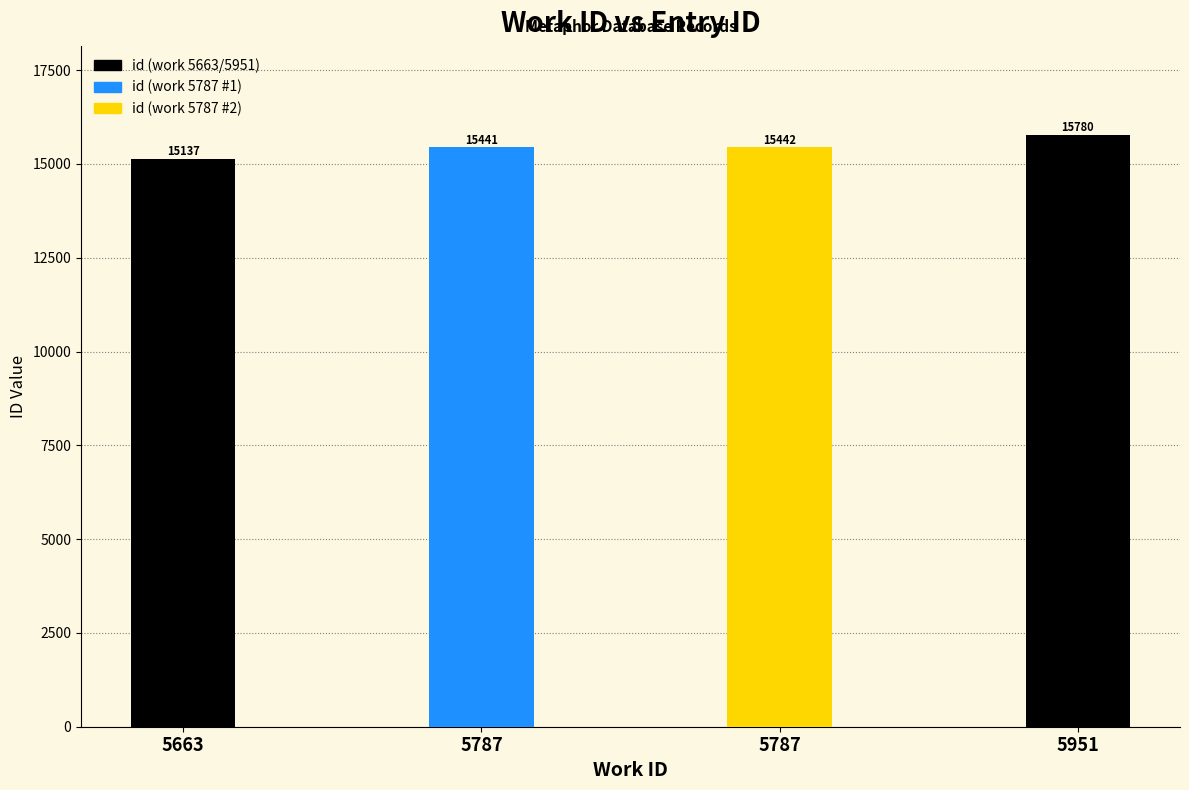

Which has a higher value, 5787 or 5663?

5787